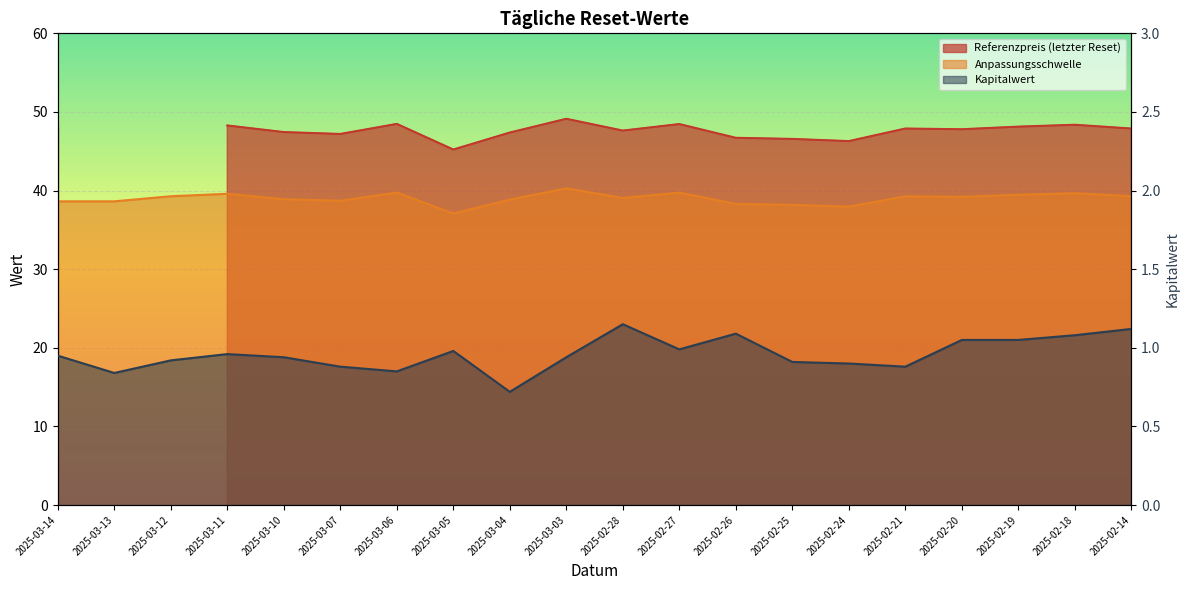

Reading right to left, what are all the values shown in this chart?

Anpassungsschwelle: 39.3	39.7	39.5	39.2	39.3	38.0	38.2	38.3	39.7	39.1	40.3	38.9	37.1	39.8	38.7	38.9	39.6	39.3	38.6	38.6
Kapitalwert: 1.1	1.1	1.1	1.1	0.9	0.9	0.9	1.1	1.0	1.1	0.9	0.7	1.0	0.8	0.9	0.9	1.0	0.9	0.8	0.9